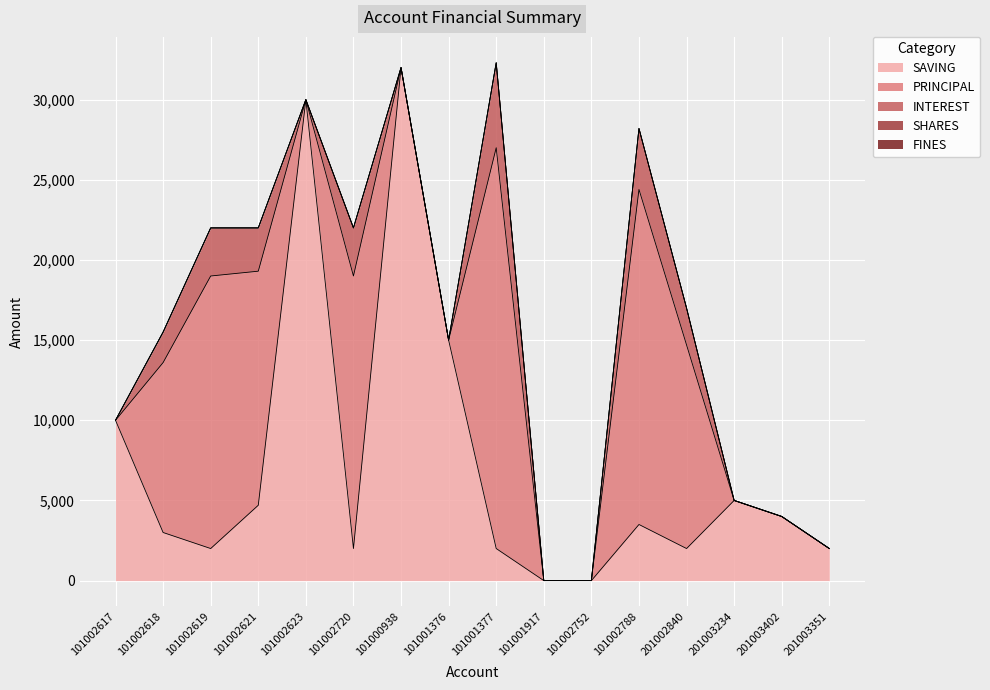

List the series in order of their peak value, highest first.

SAVING, PRINCIPAL, INTEREST, SHARES, FINES